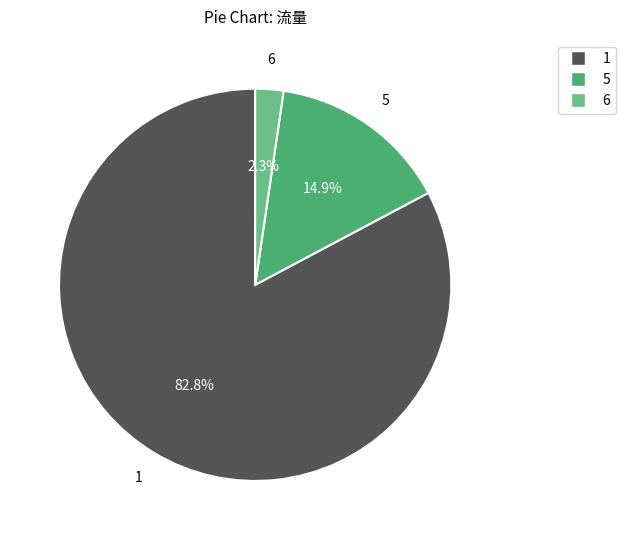

Is there a majority slice in this chart?

Yes